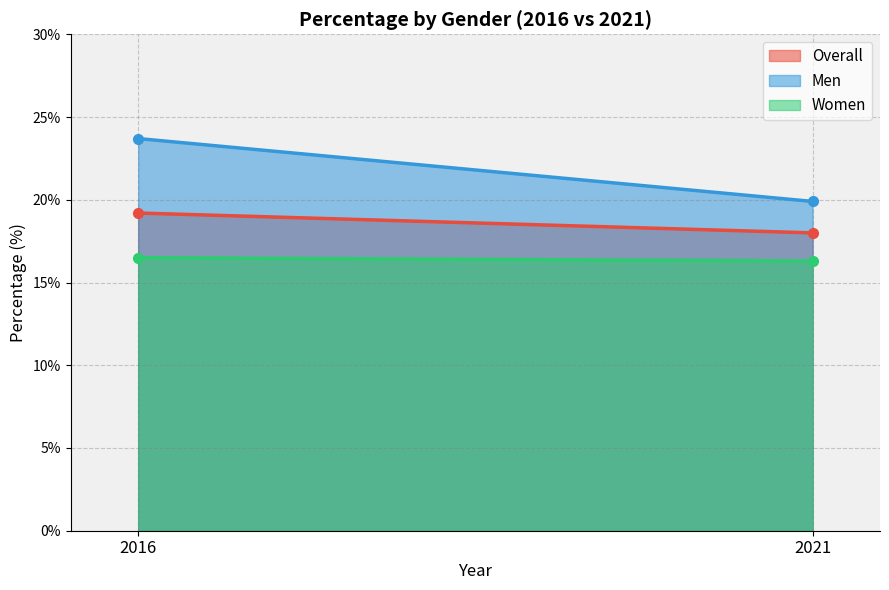

Between 2016 and 2021, which series saw the biggest shift?

Men